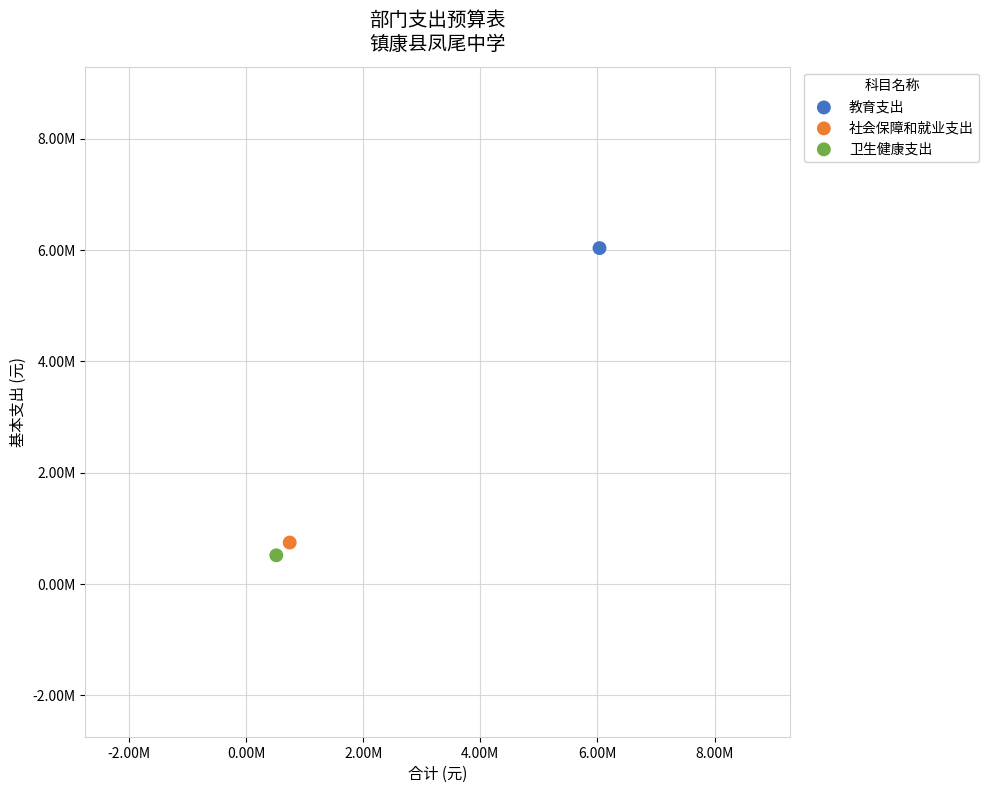

What are all the series names shown in the legend?

教育支出, 社会保障和就业支出, 卫生健康支出